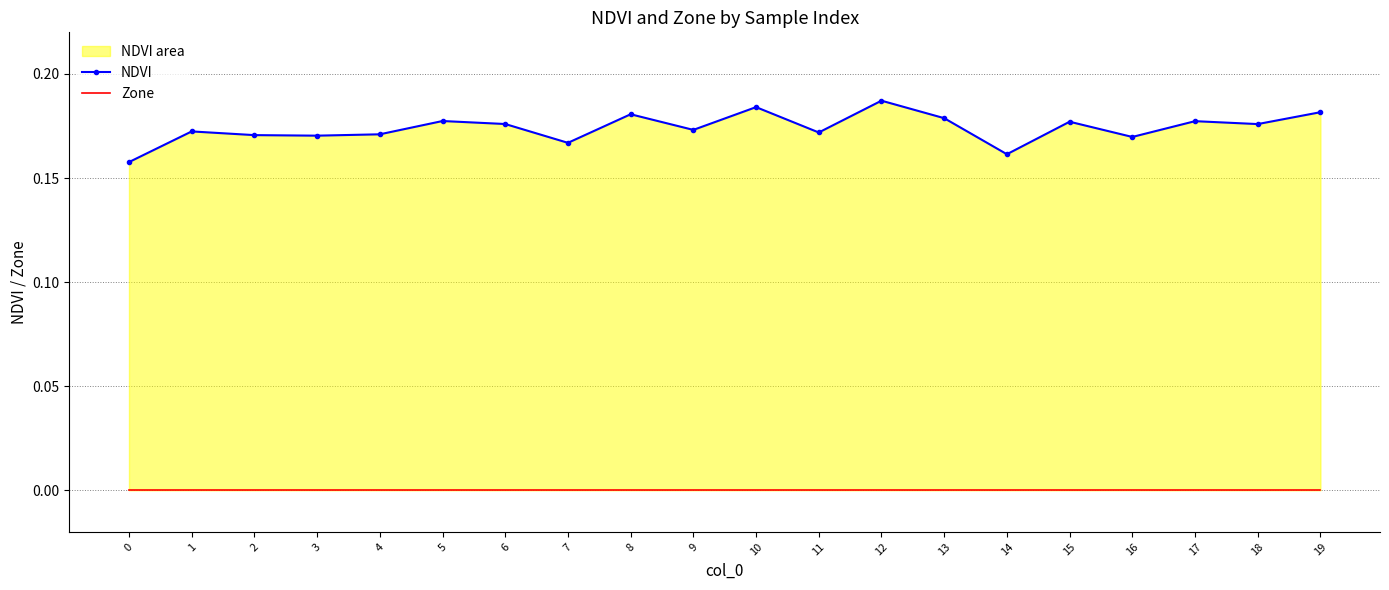

At which category does the chart reach its peak across all series?

12